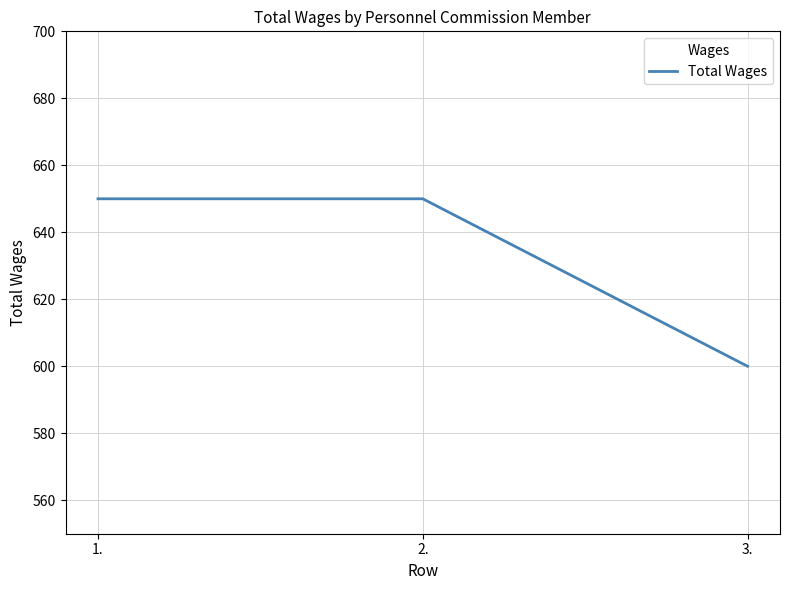

What is the approximate value at 3.?

600